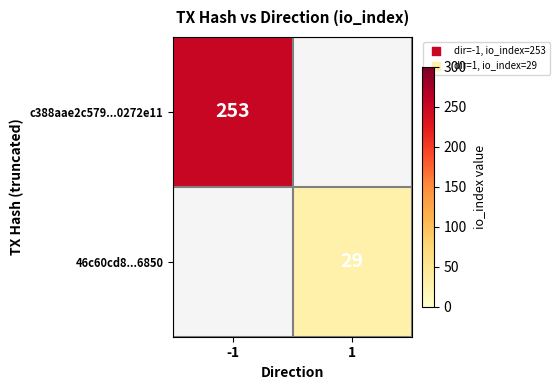

Is the value of 46c60cd8...6850 at 1 greater than the value of c388aae2c579...0272e11 at -1?

No